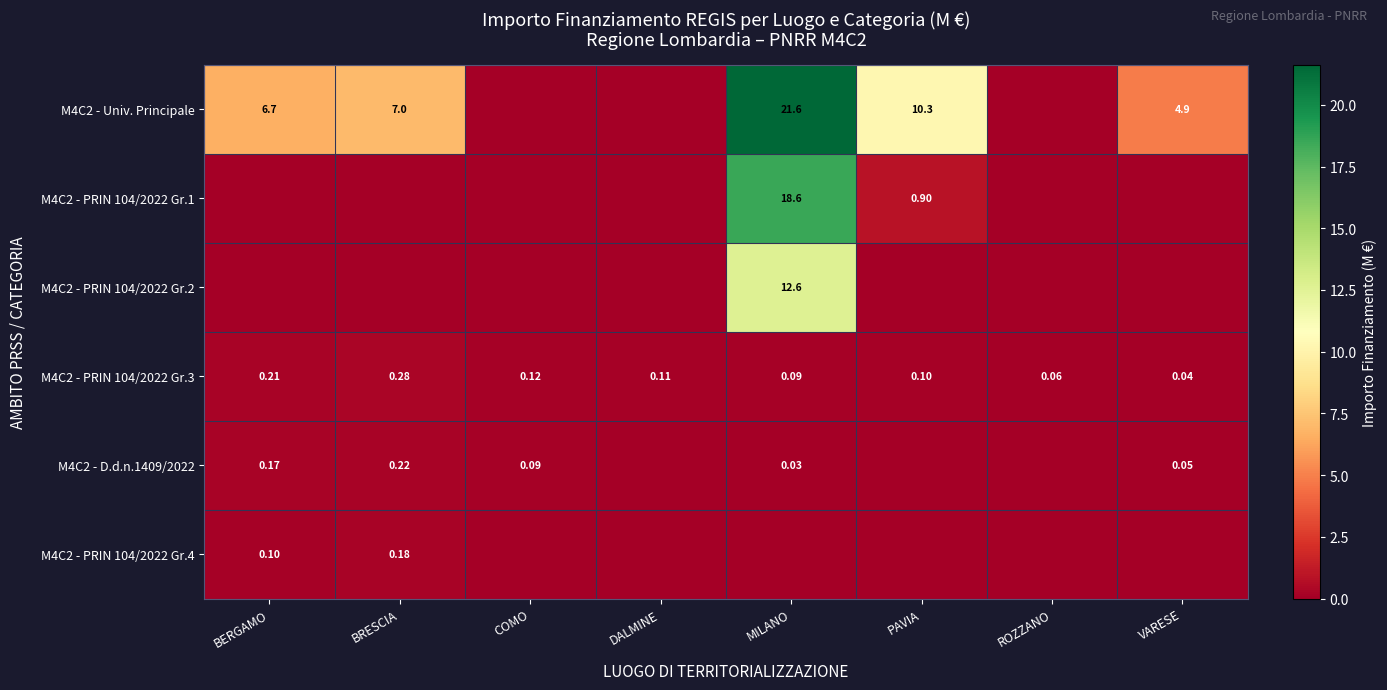

At which category is the sum across all series the highest?

MILANO